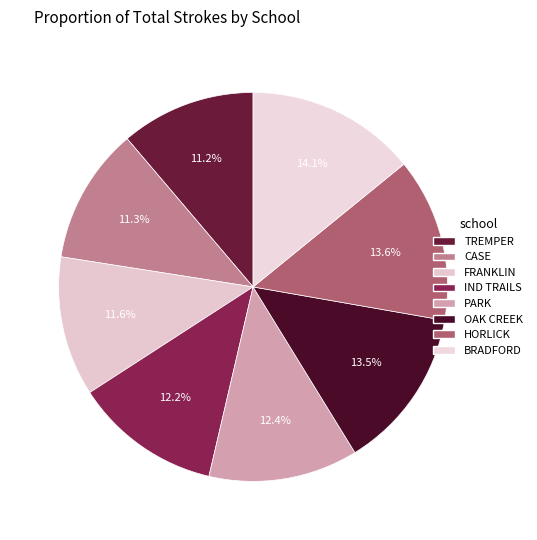

What percentage is NOT represented by HORLICK?

86.4%